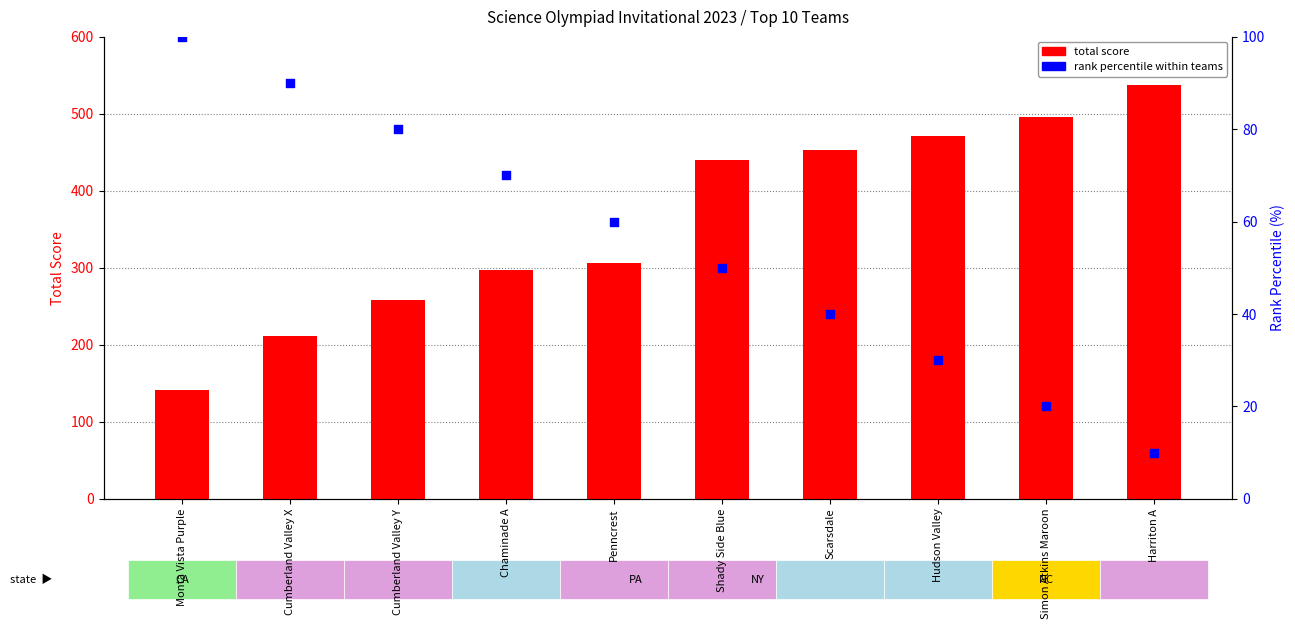

What is the total value across all series at Shady Side Blue?

490